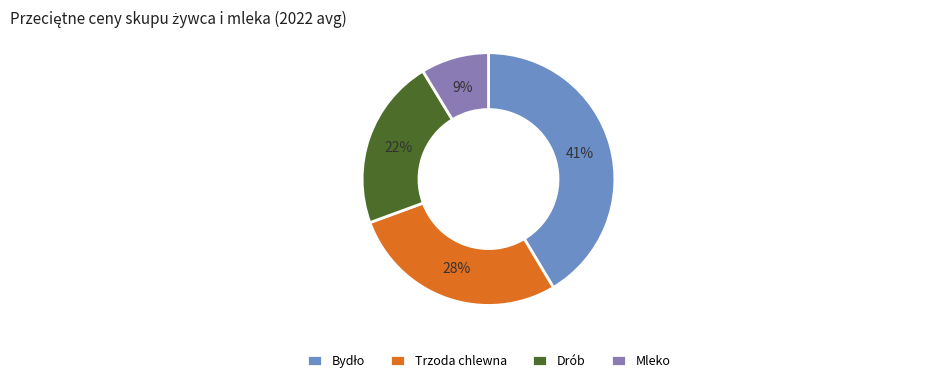

Which slice is the smallest?

Mleko